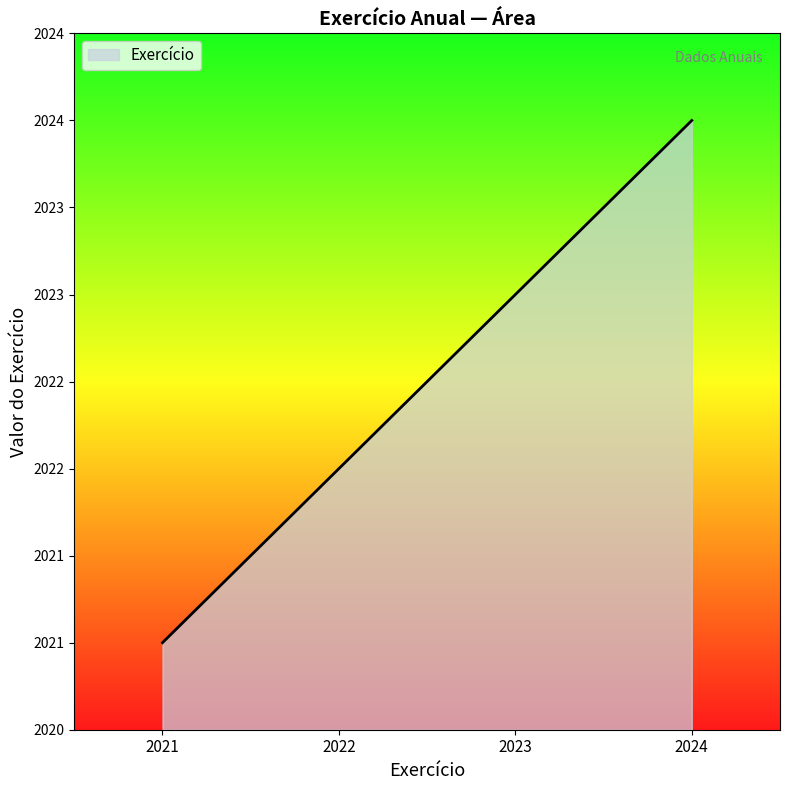

Rank the categories by value from lowest to highest.

2021, 2022, 2023, 2024